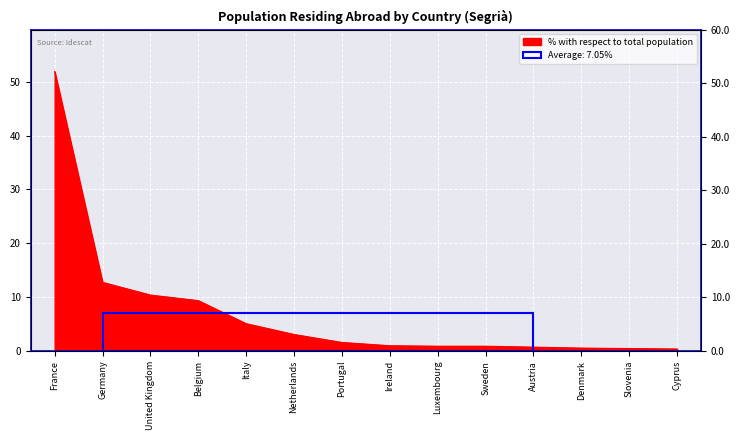

Rank the categories by value from lowest to highest.

Cyprus, Slovenia, Denmark, Austria, Luxembourg, Sweden, Ireland, Portugal, Netherlands, Italy, Belgium, United Kingdom, Germany, France